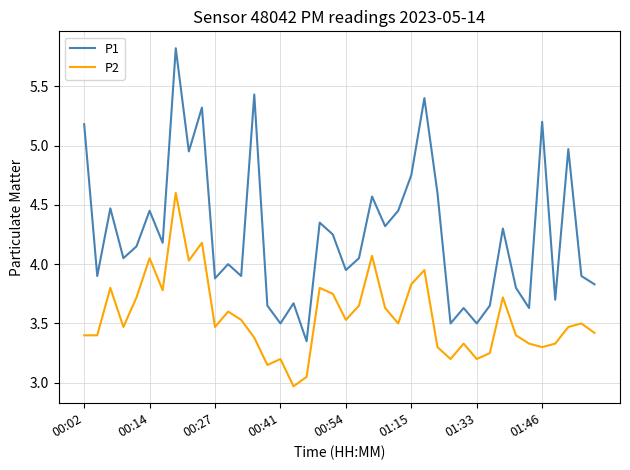

What are all the series names shown in the legend?

P1, P2